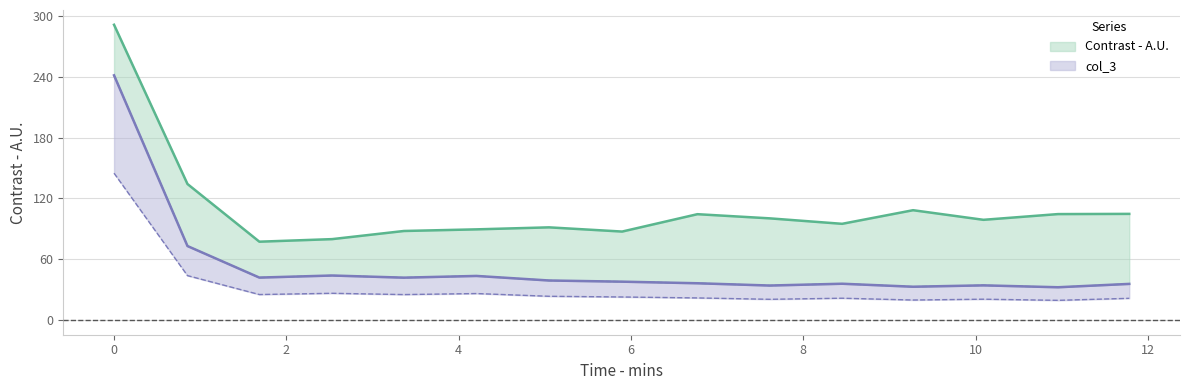

What is the total value across all series at 12?

125.0